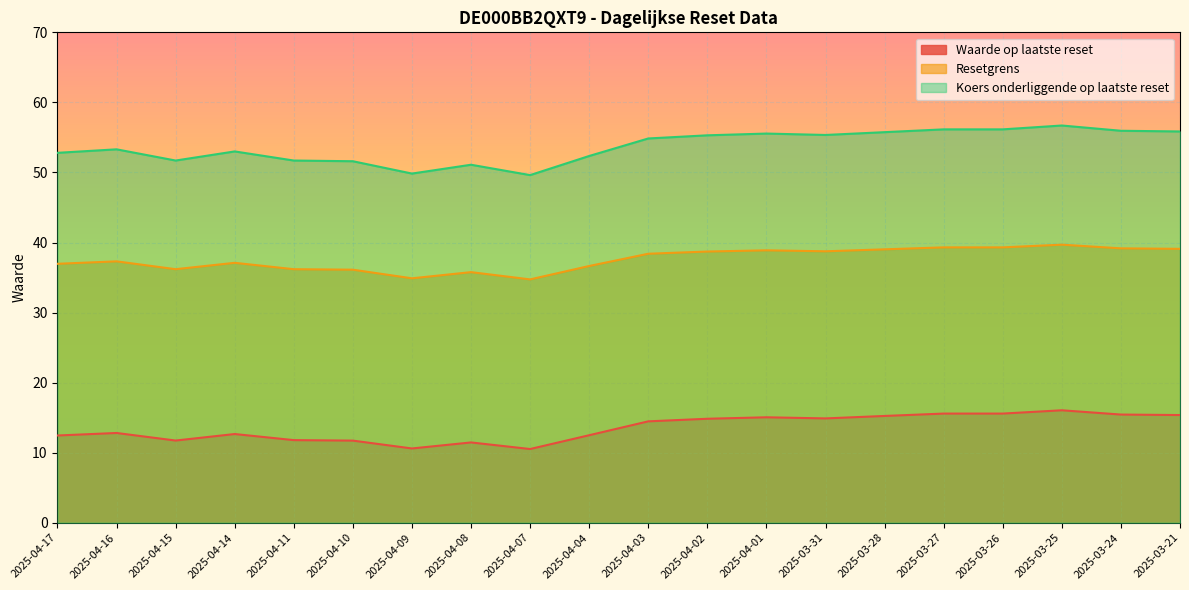

Which series has the largest total across all categories?

Koers onderliggende op laatste reset